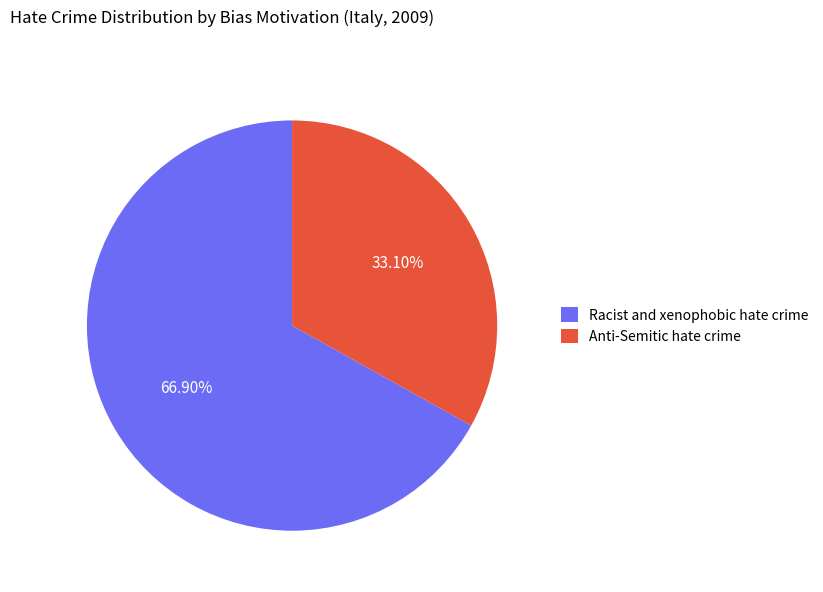

What percentage is the Racist and xenophobic hate crime slice, to the nearest percent?

67%